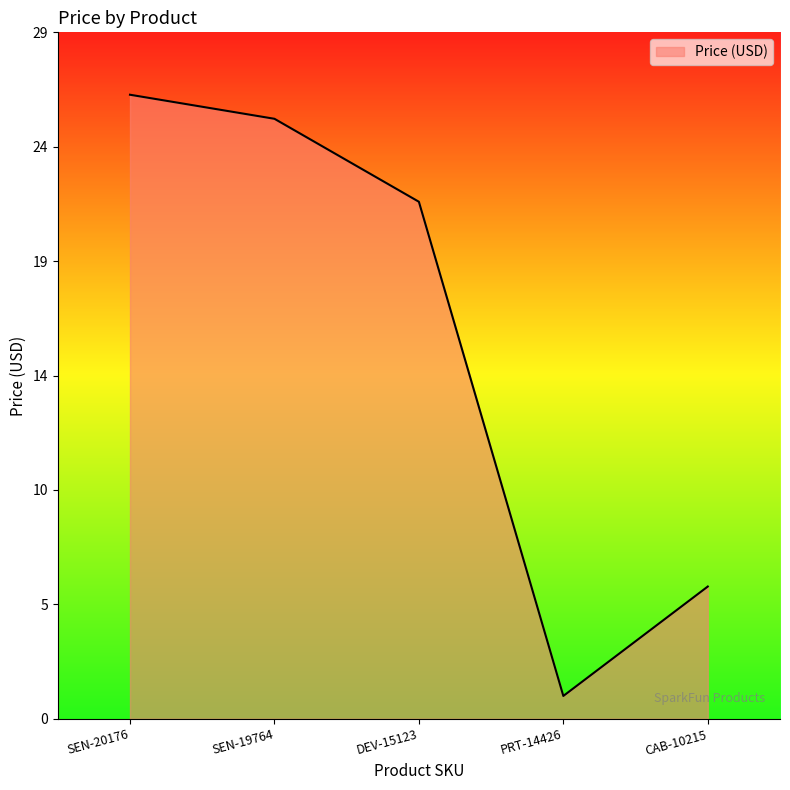

Which has a higher value, DEV-15123 or SEN-19764?

SEN-19764